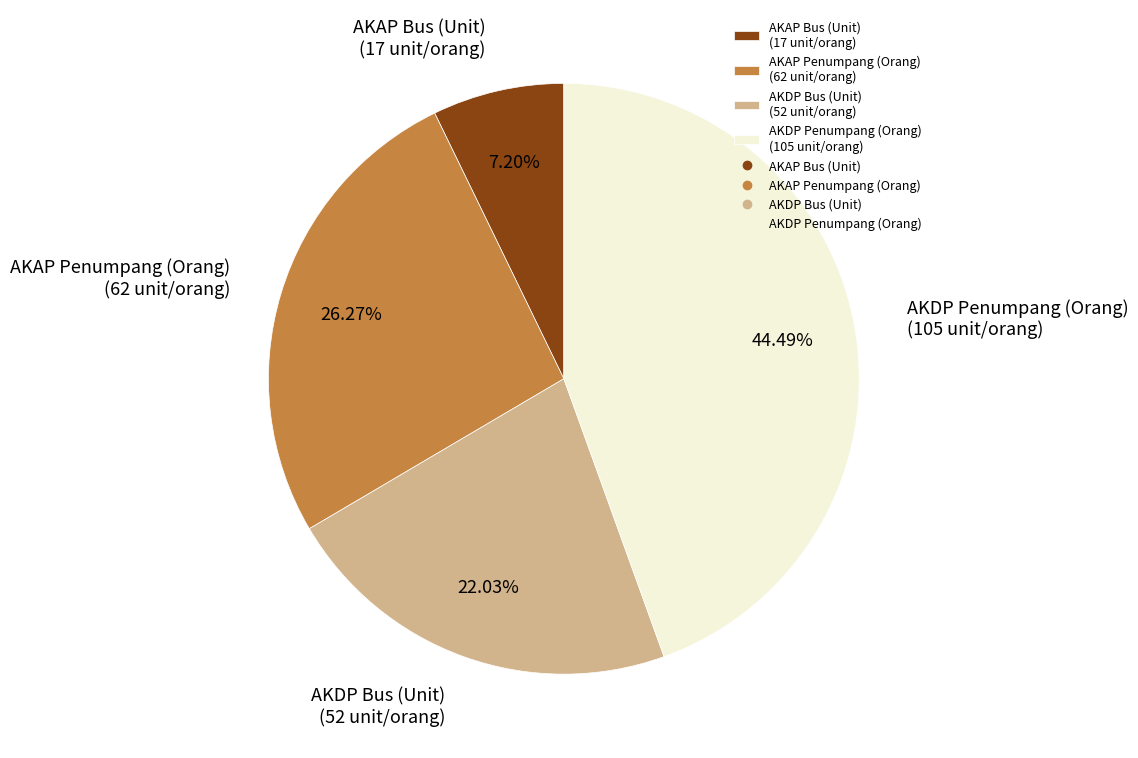

Is there a majority slice in this chart?

No